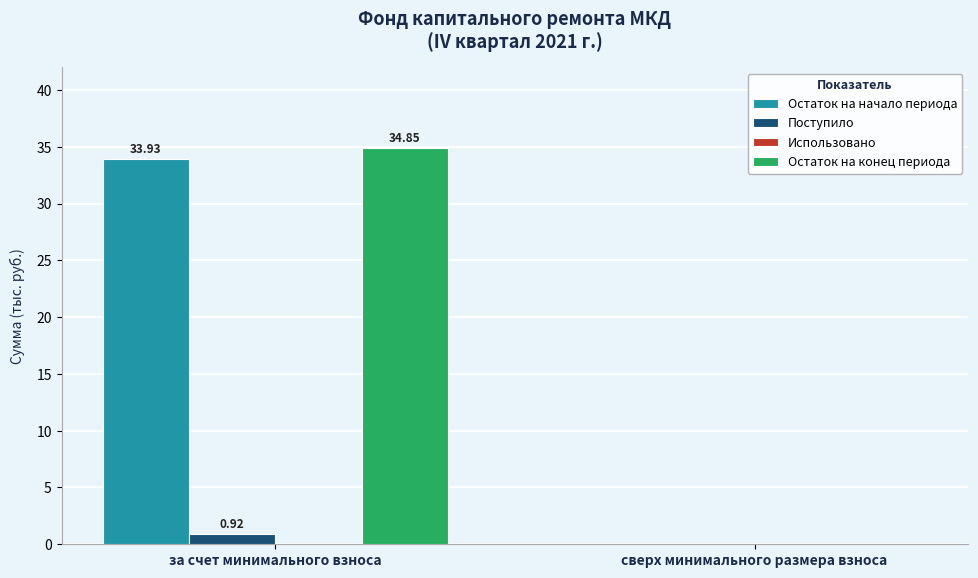

At which label does Остаток на конец периода first exceed 34?

за счет минимального взноса